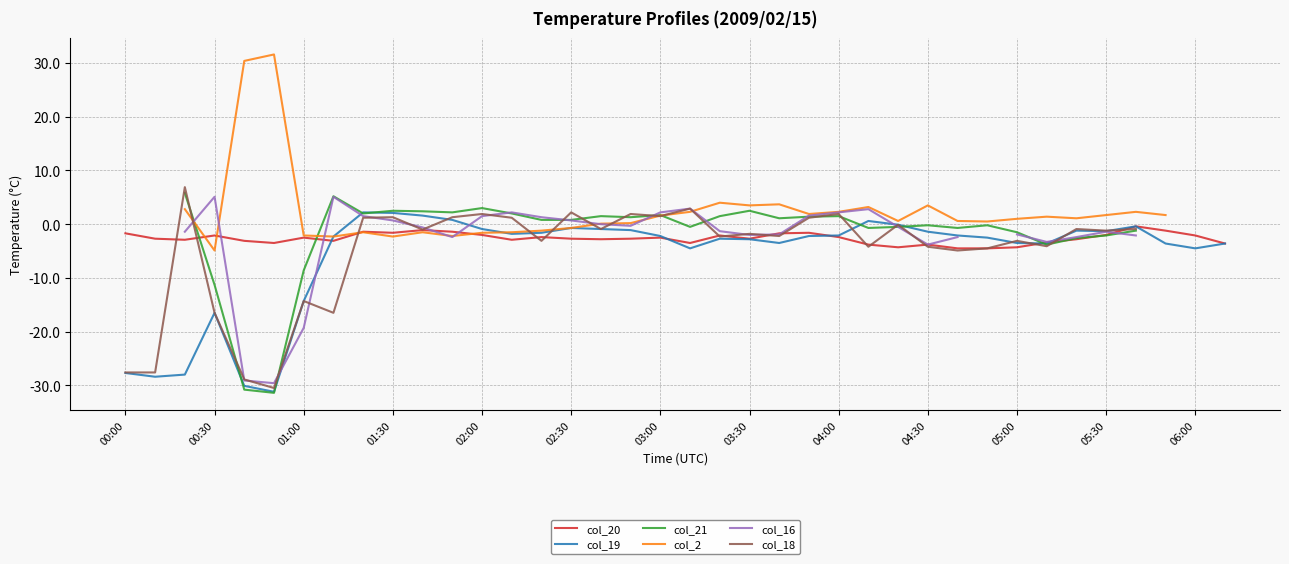

The value of col_19 at 01:30 is 2.1. True or false?

True